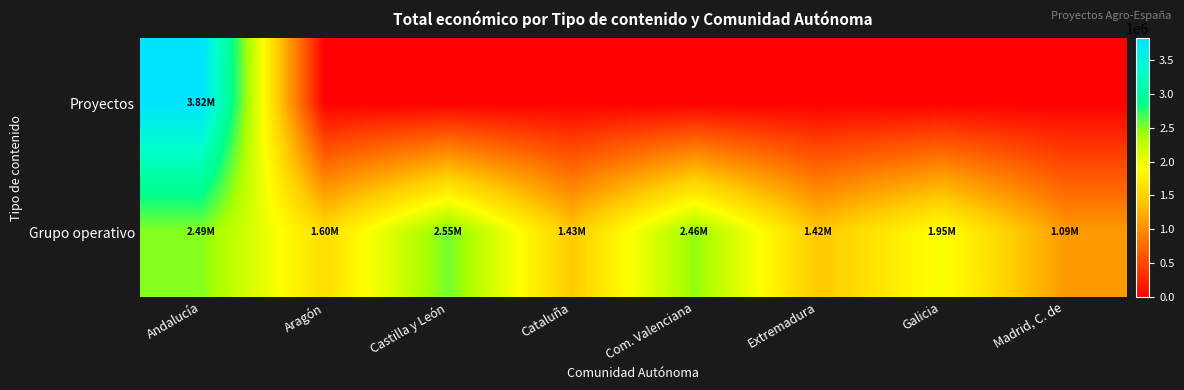

Reading right to left, what are all the values shown in this chart?

Proyectos: Madrid, C. de=0.0	Galicia=0.0	Extremadura=0.0	Com. Valenciana=0.0	Cataluña=0.0	Castilla y León=0.0	Aragón=0.0	Andalucía=3823271.0
Grupo operativo: Madrid, C. de=1094495.2	Galicia=1949811.8	Extremadura=1418431.0	Com. Valenciana=2463034.0	Cataluña=1432689.7	Castilla y León=2552728.3	Aragón=1599005.0	Andalucía=2492143.0